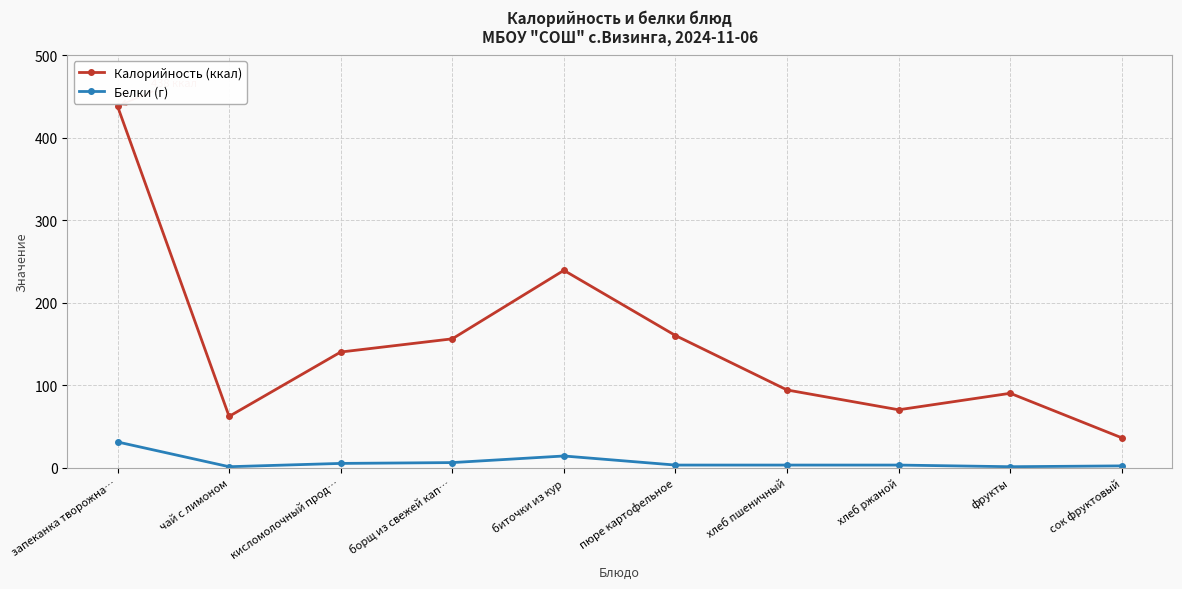

At which category does Калорийность (ккал) reach its first local peak?

биточки из кур